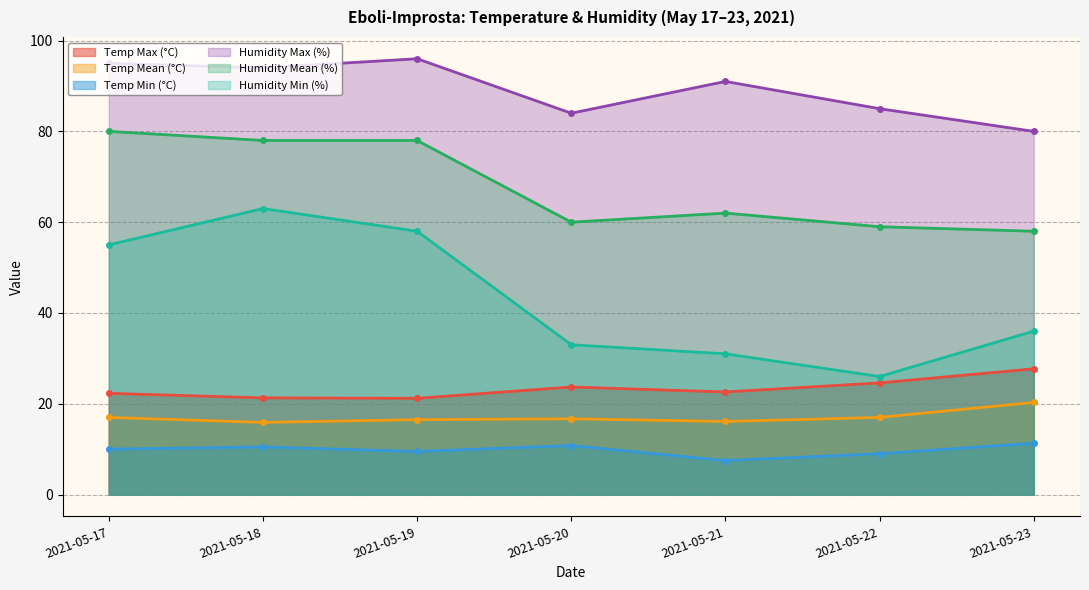

The value of Temp Mean (°C) at 2021-05-18 is 26.0. True or false?

False